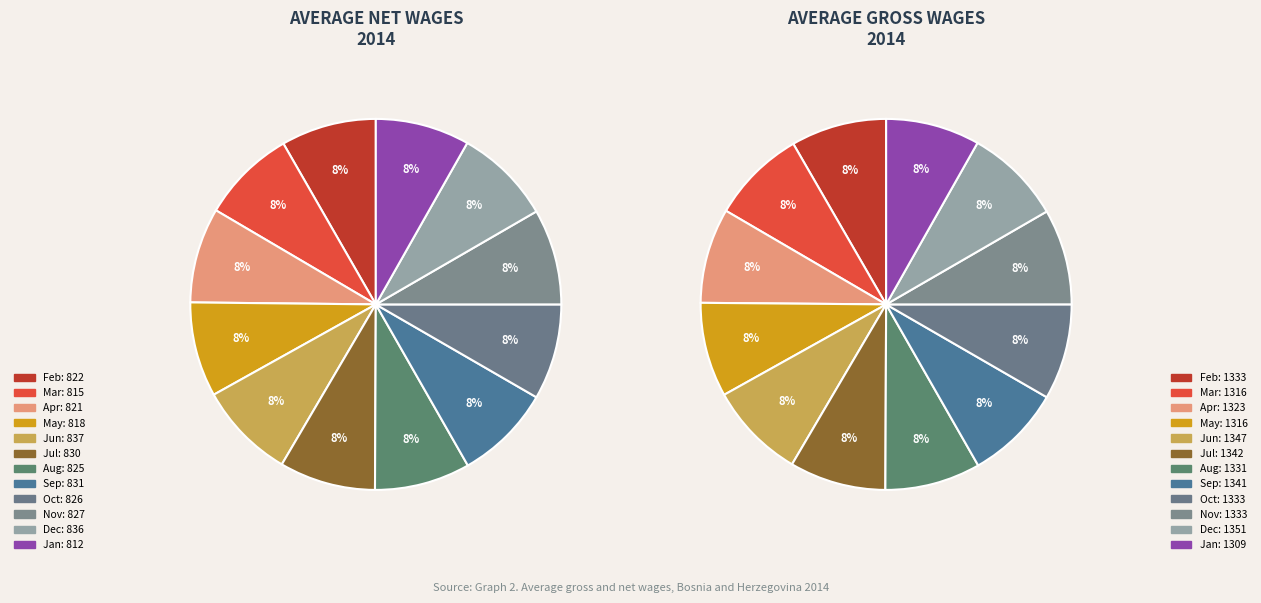

Combined, do Aug and Feb account for over 50%?

No